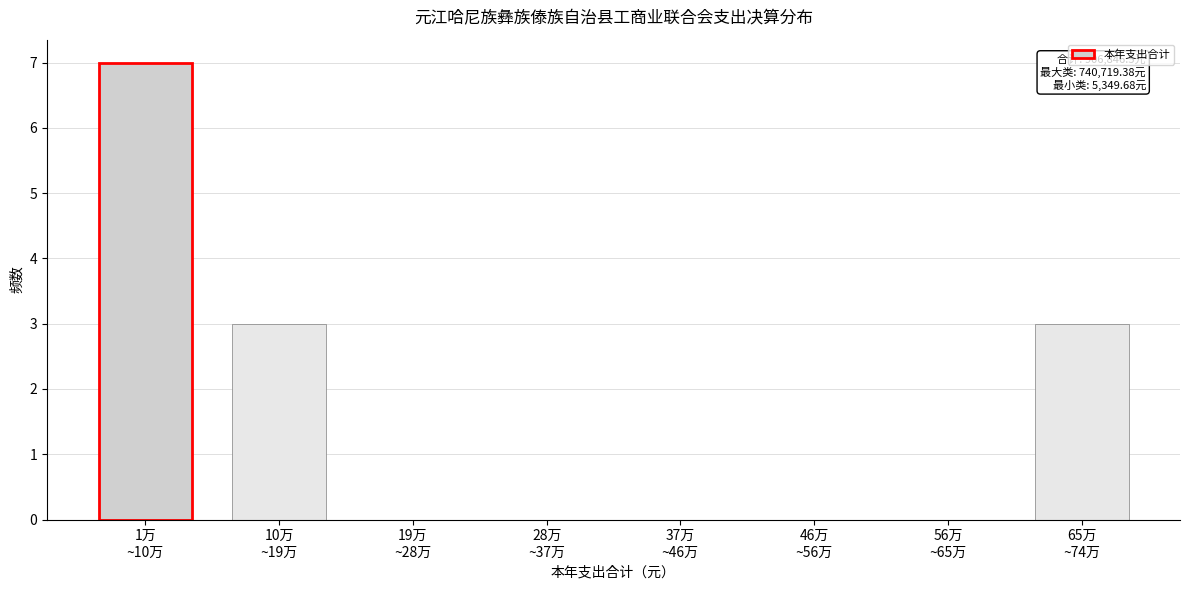

What is the sum of all values?

13